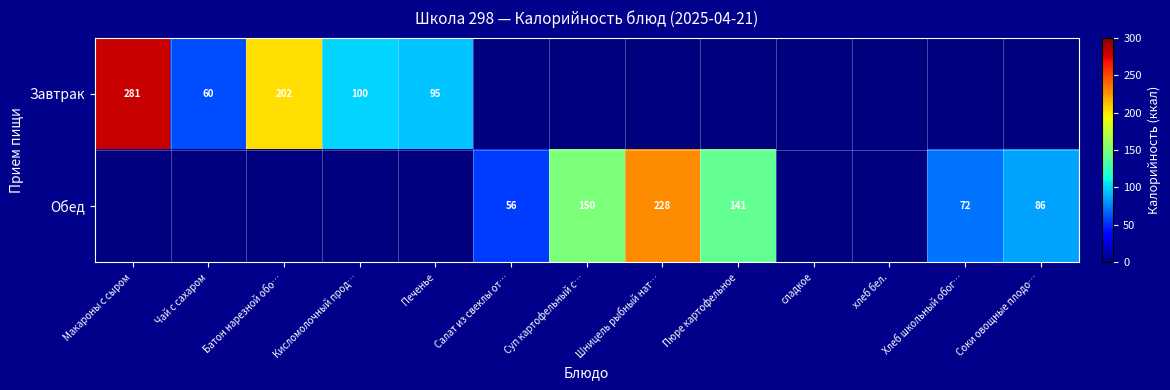

Is the value of Обед at Пюре картофельное greater than the value of Завтрак at Батон нарезной обо…?

No